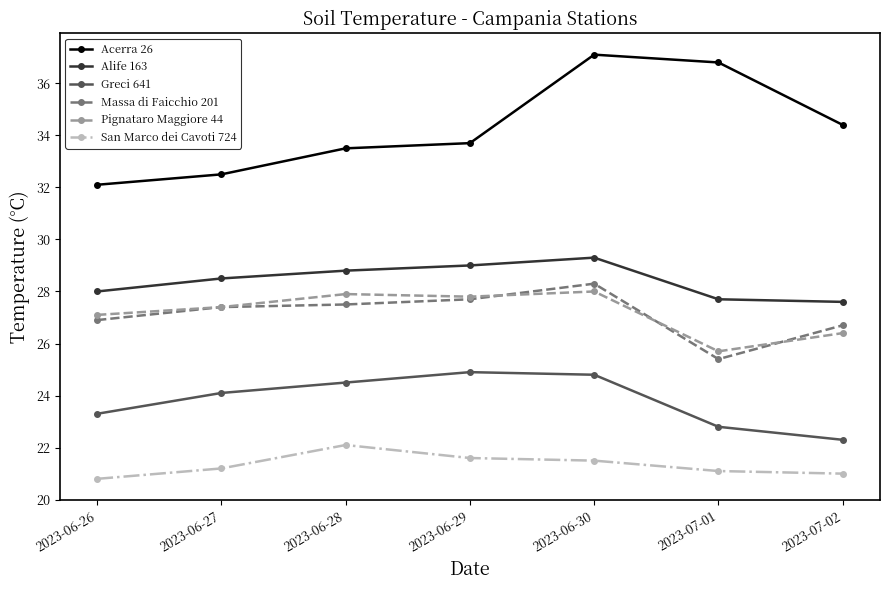

Reading right to left, extract all data points from this chart.

Acerra 26: 2023-07-02=34.4	2023-07-01=36.8	2023-06-30=37.1	2023-06-29=33.7	2023-06-28=33.5	2023-06-27=32.5	2023-06-26=32.1
Alife 163: 2023-07-02=27.6	2023-07-01=27.7	2023-06-30=29.3	2023-06-29=29.0	2023-06-28=28.8	2023-06-27=28.5	2023-06-26=28.0
Greci 641: 2023-07-02=22.3	2023-07-01=22.8	2023-06-30=24.8	2023-06-29=24.9	2023-06-28=24.5	2023-06-27=24.1	2023-06-26=23.3
Massa di Faicchio 201: 2023-07-02=26.7	2023-07-01=25.4	2023-06-30=28.3	2023-06-29=27.7	2023-06-28=27.5	2023-06-27=27.4	2023-06-26=26.9
Pignataro Maggiore 44: 2023-07-02=26.4	2023-07-01=25.7	2023-06-30=28.0	2023-06-29=27.8	2023-06-28=27.9	2023-06-27=27.4	2023-06-26=27.1
San Marco dei Cavoti 724: 2023-07-02=21.0	2023-07-01=21.1	2023-06-30=21.5	2023-06-29=21.6	2023-06-28=22.1	2023-06-27=21.2	2023-06-26=20.8